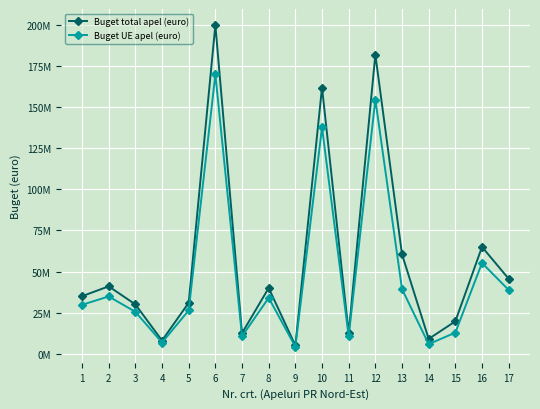

What is the difference between the second highest and second lowest values in the Buget UE apel (euro) series?

148850000